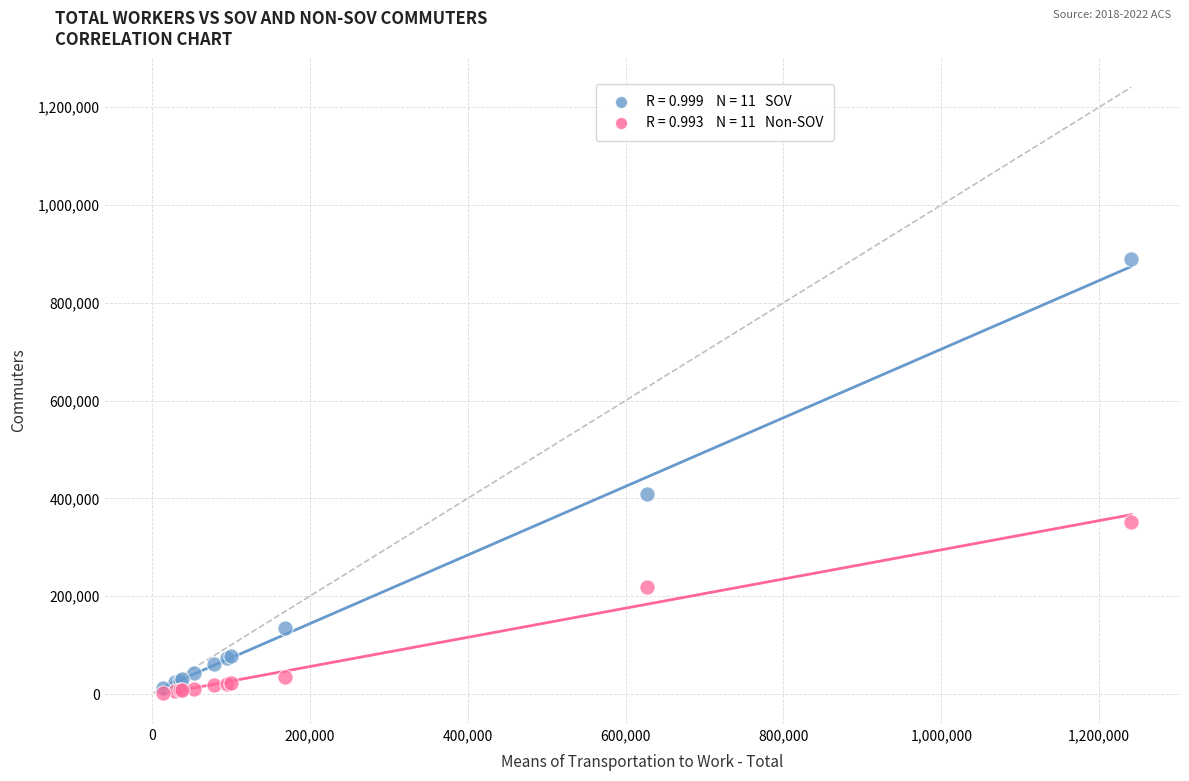

Across all series, what Y value is closest to 446025?

407968